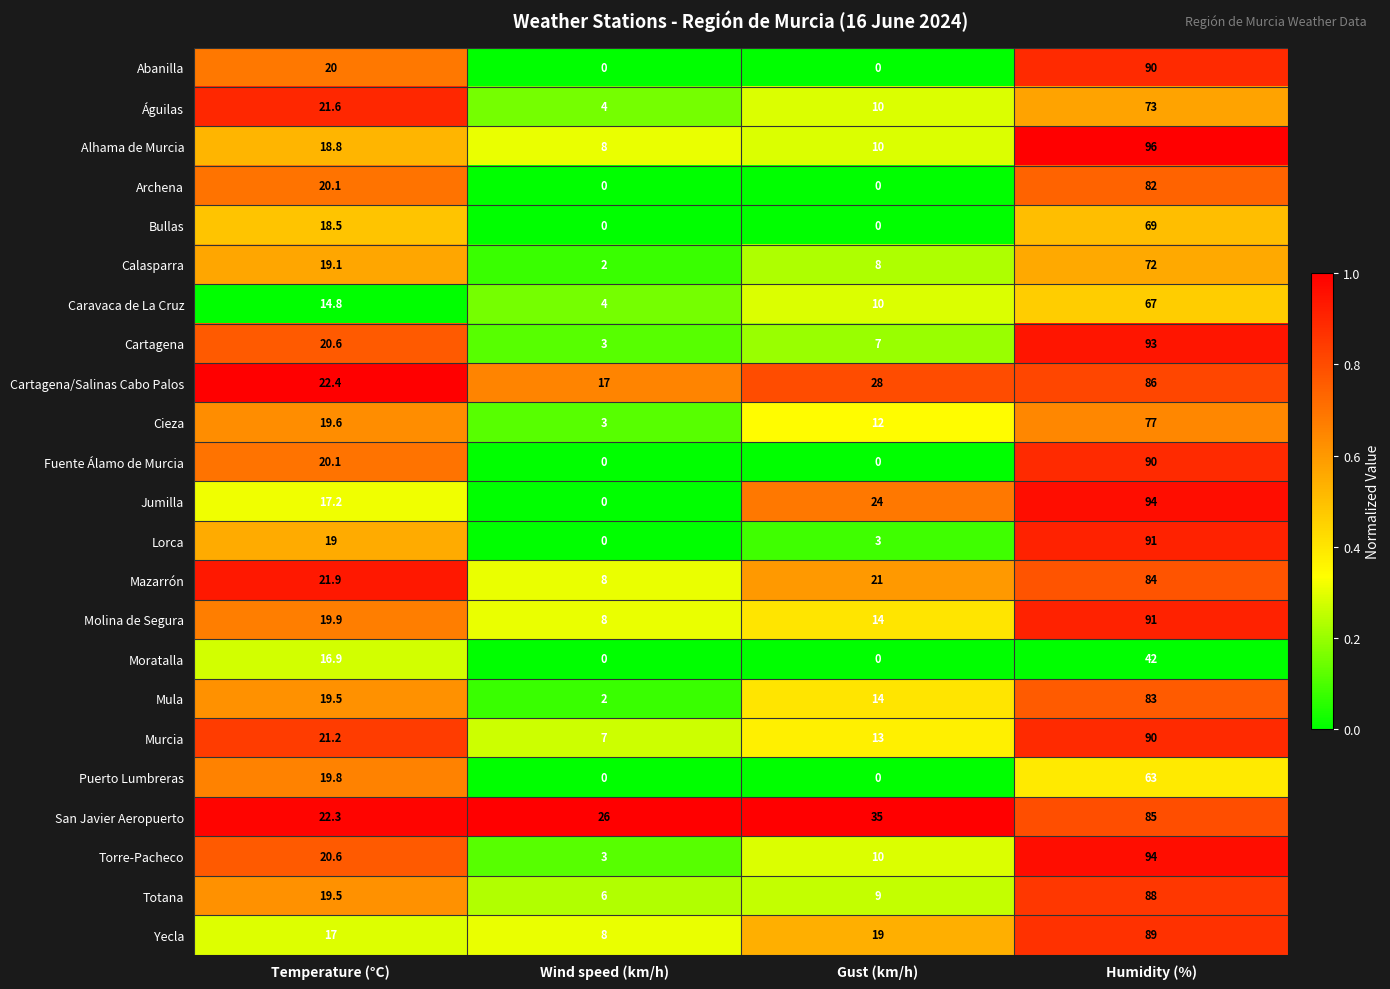

At which label does Puerto Lumbreras first exceed 19?

Temperature (°C)